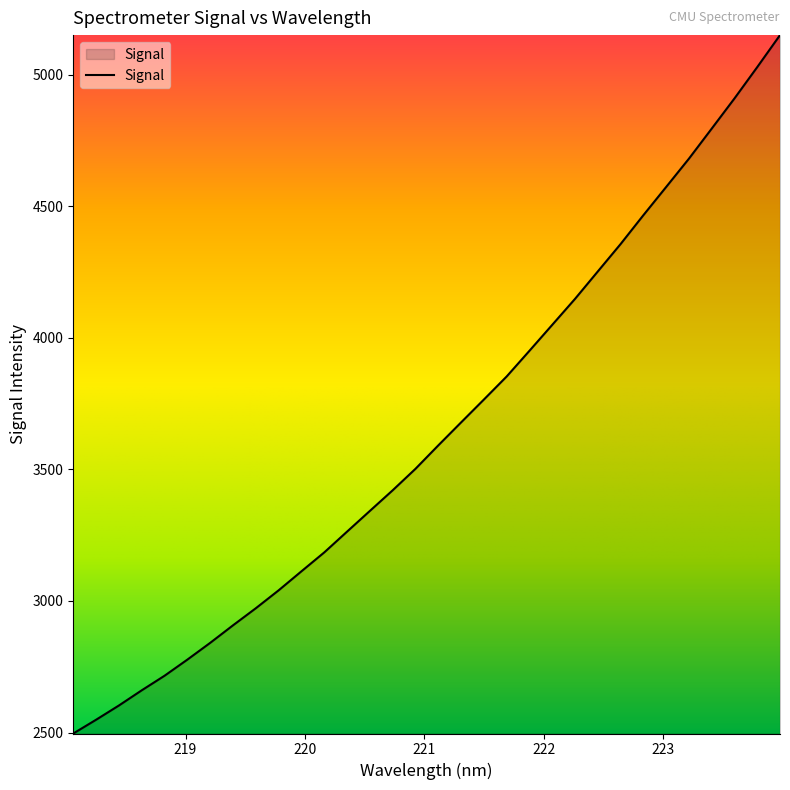

What is the maximum value shown in the chart?

5149.8